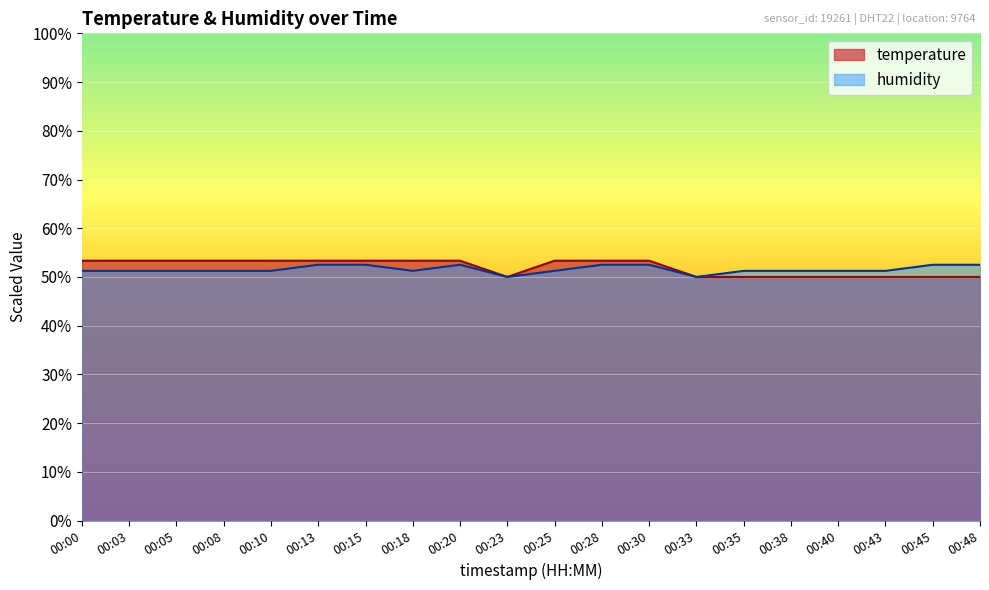

What is the lowest value of the humidity series?

50.0